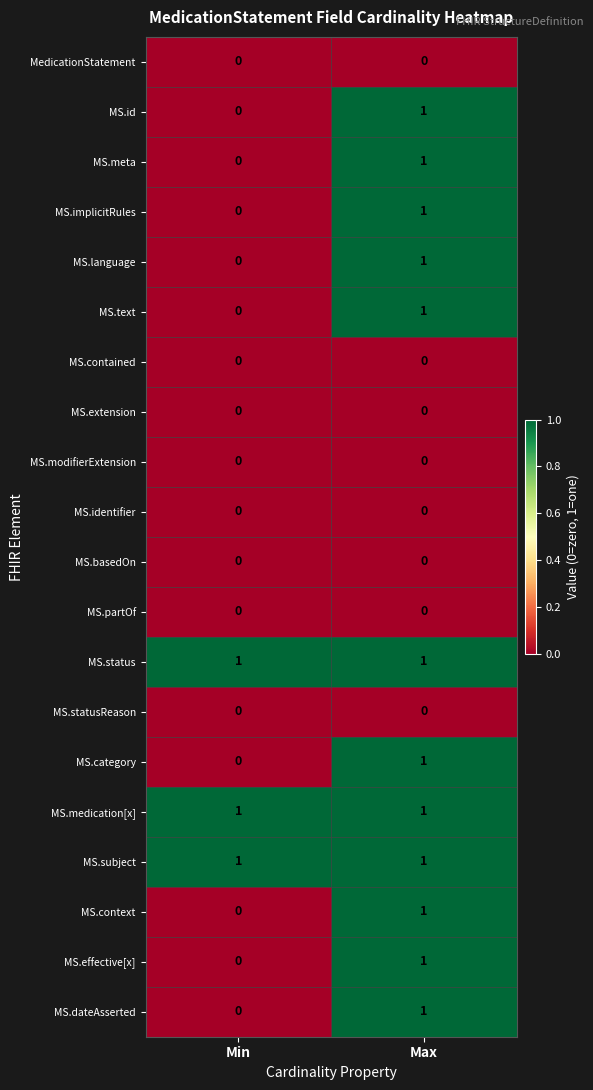

True or false: MS.basedOn has a value of 0 at Min.

True